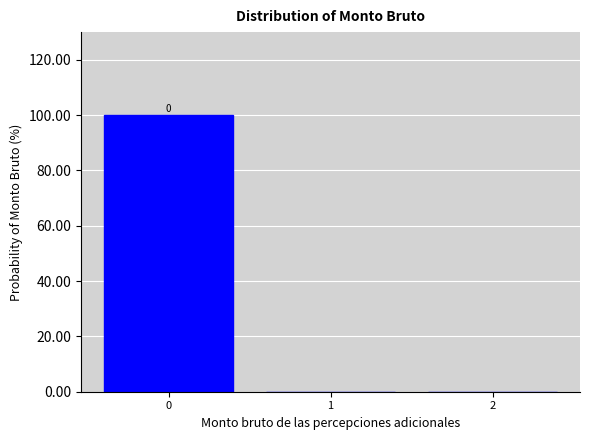

Over which range of the x-axis is the bar tallest?

-0.5 to 0.5